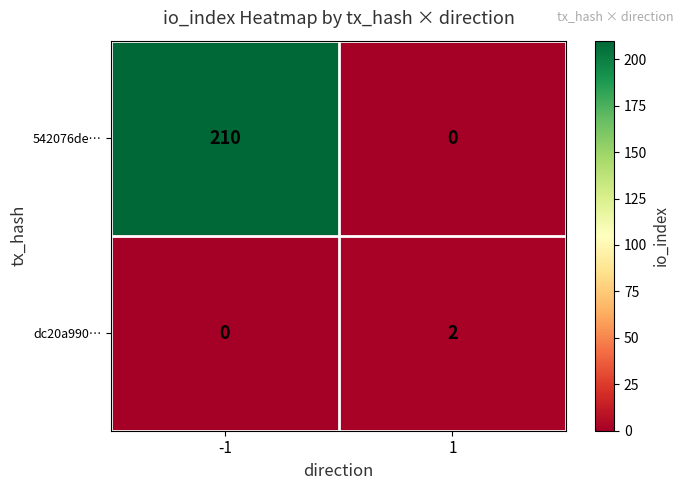

Which series has the largest total across all categories?

542076de…